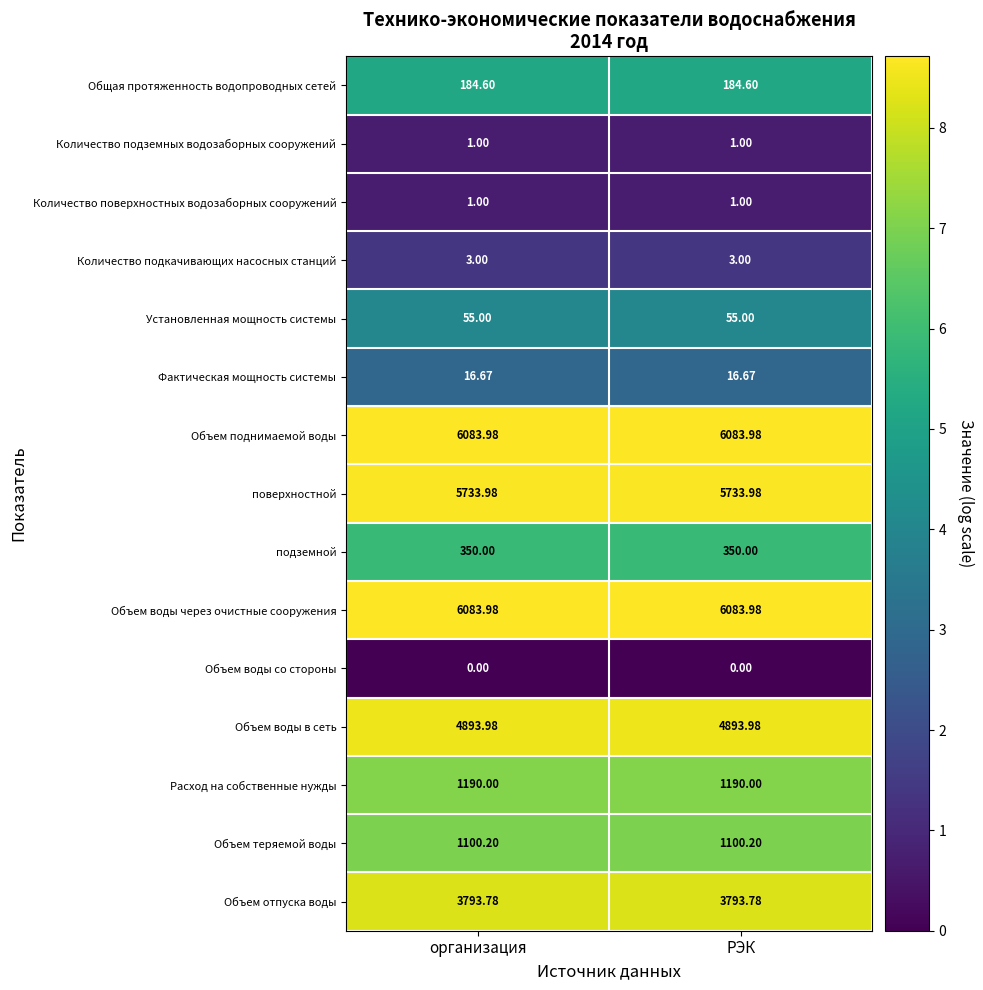

Reading left to right, extract all data points from this chart.

Общая протяженность водопроводных сетей: организация=184.6	РЭК=184.6
Количество подземных водозаборных сооружений: организация=1.0	РЭК=1.0
Количество поверхностных водозаборных сооружений: организация=1.0	РЭК=1.0
Количество подкачивающих насосных станций: организация=3.0	РЭК=3.0
Установленная мощность системы: организация=55.0	РЭК=55.0
Фактическая мощность системы: организация=16.7	РЭК=16.7
Объем поднимаемой воды: организация=6084.0	РЭК=6084.0
поверхностной: организация=5734.0	РЭК=5734.0
подземной: организация=350.0	РЭК=350.0
Объем воды через очистные сооружения: организация=6084.0	РЭК=6084.0
Объем воды со стороны: организация=0.0	РЭК=0.0
Объем воды в сеть: организация=4894.0	РЭК=4894.0
Расход на собственные нужды: организация=1190.0	РЭК=1190.0
Объем теряемой воды: организация=1100.2	РЭК=1100.2
Объем отпуска воды: организация=3793.8	РЭК=3793.8